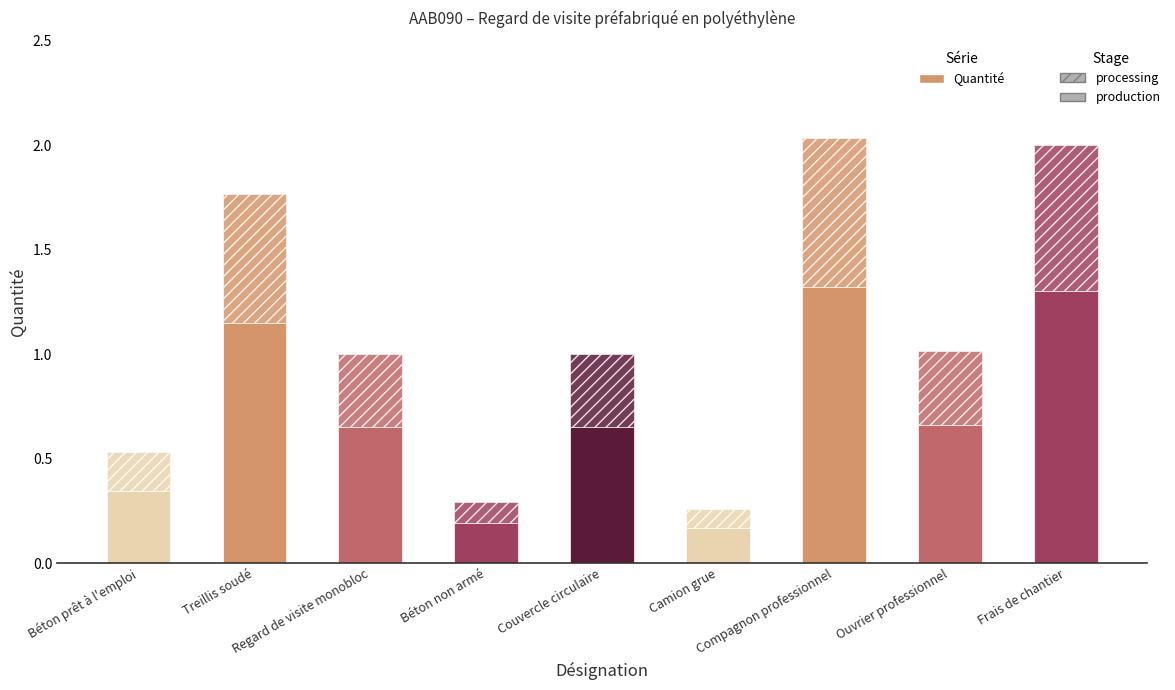

Which category has the lowest value across all series?

Camion grue